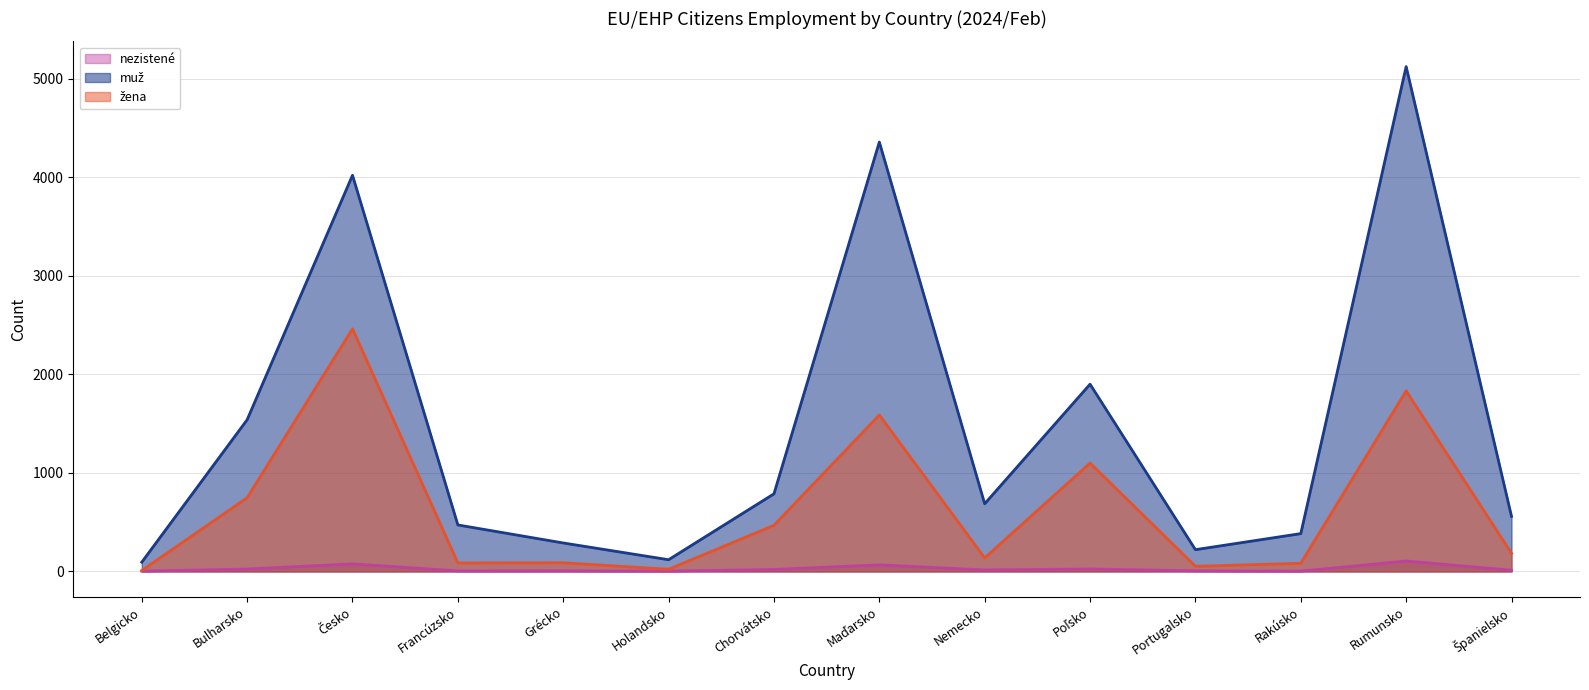

How many values in the muž series are below 687?

7